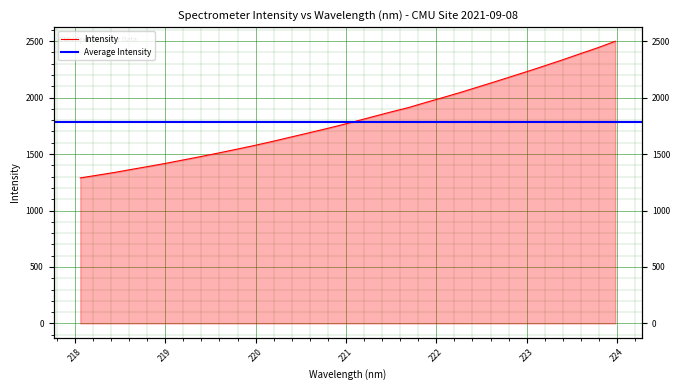

True or false: the data shows 1166.1 at 221.1174.

False